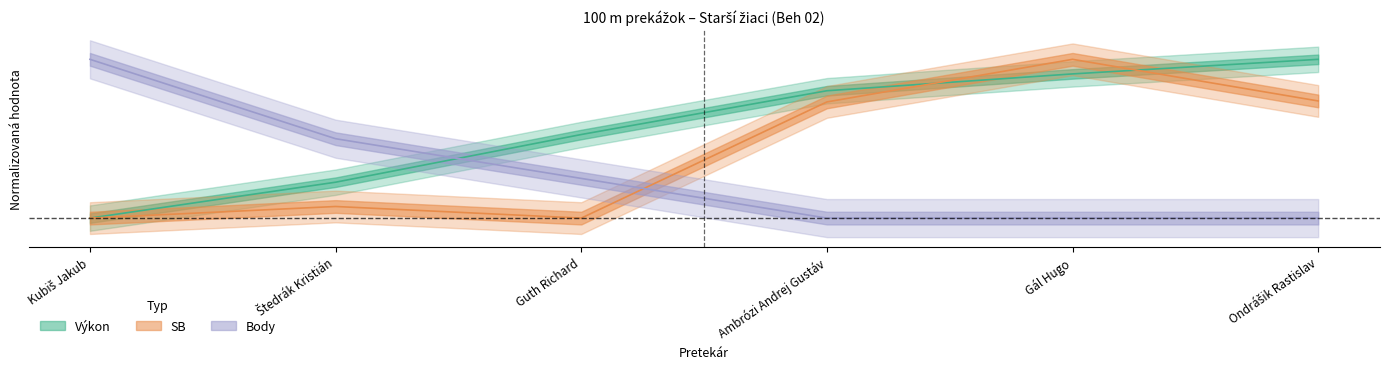

The Body series shows 0.2 at Guth Richard. True or false?

True